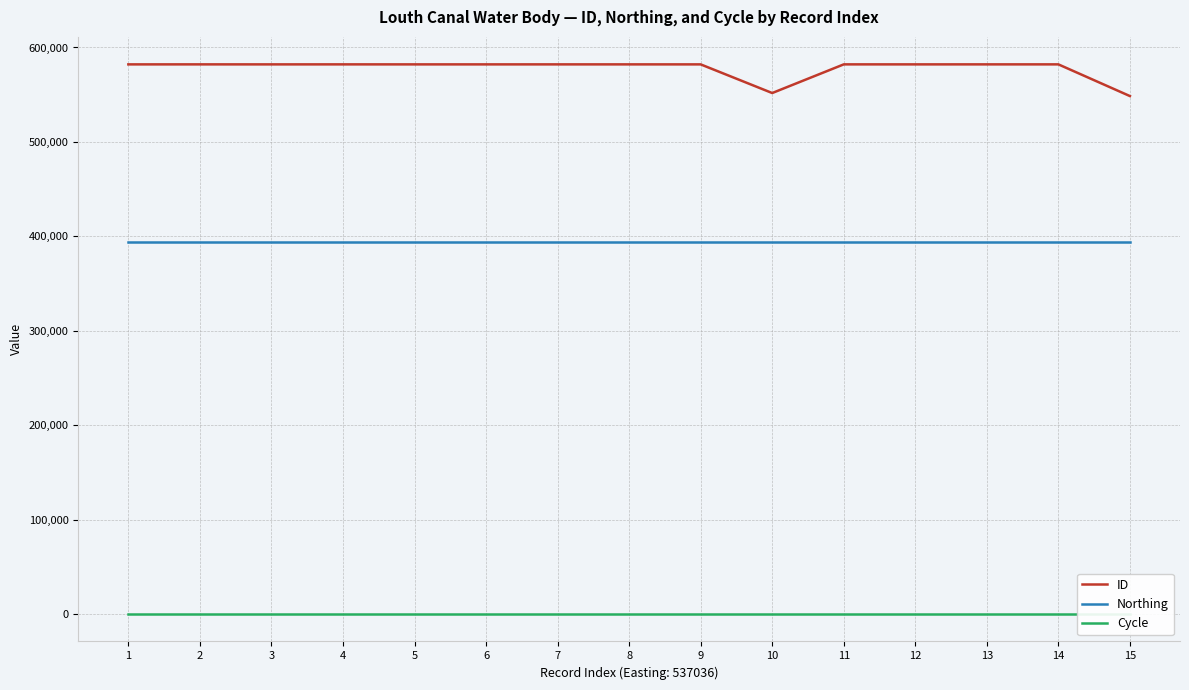

Is the value of Northing at 5 greater than the value of Cycle at 15?

Yes